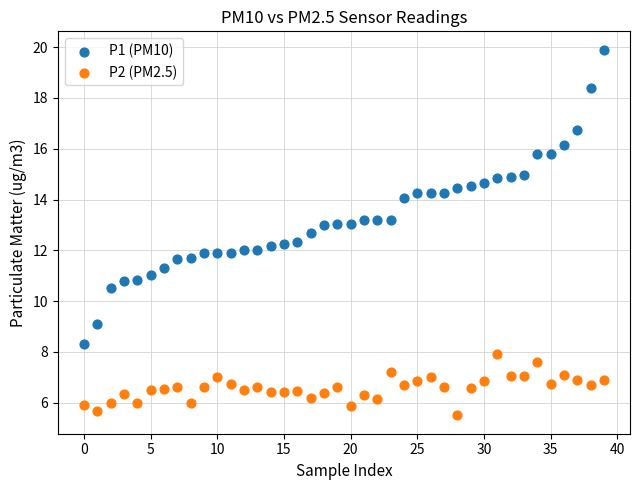

Which series reaches the maximum Y coordinate?

P1 (PM10)